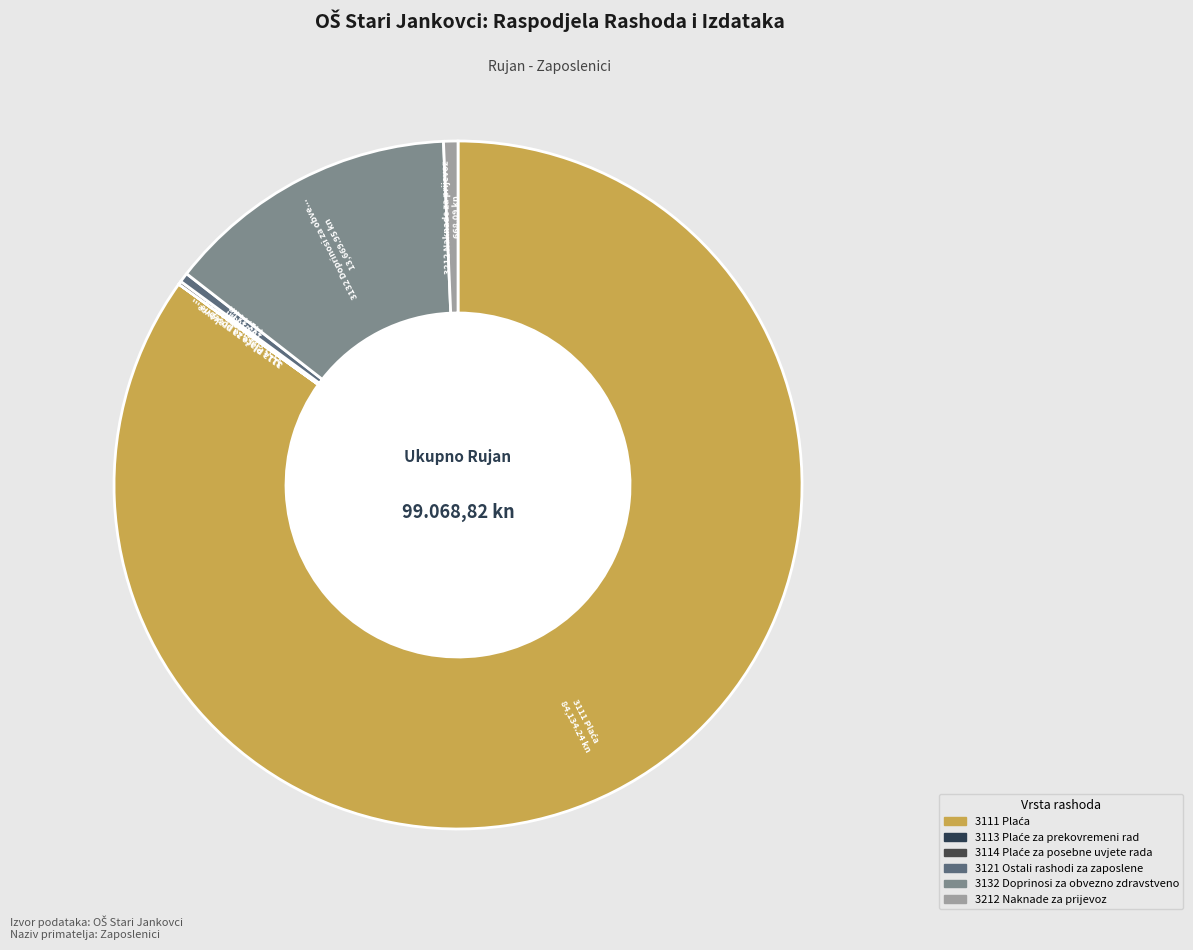

Which category has the smallest portion of the pie?

3113 Plaće za prekovremeni rad